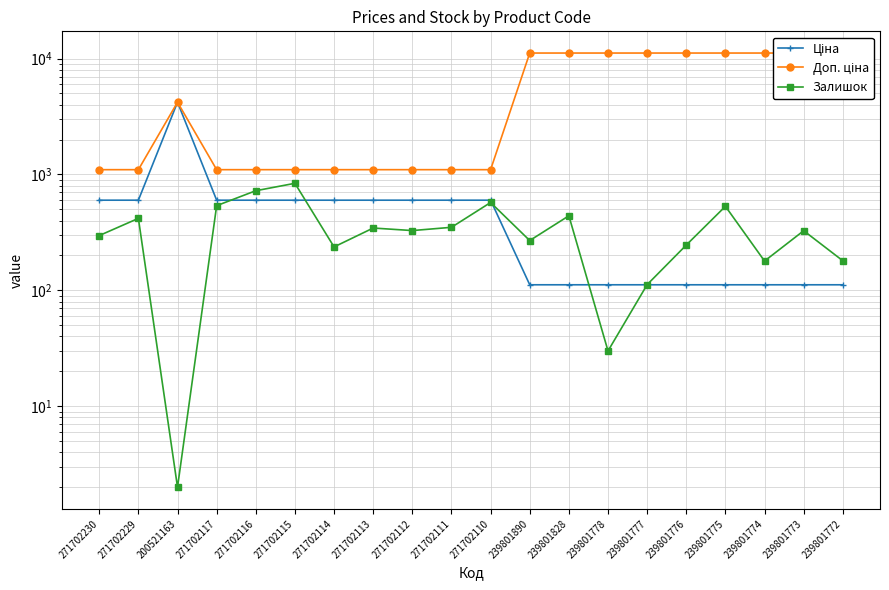

What is the sum of all Залишок values?

6965.0